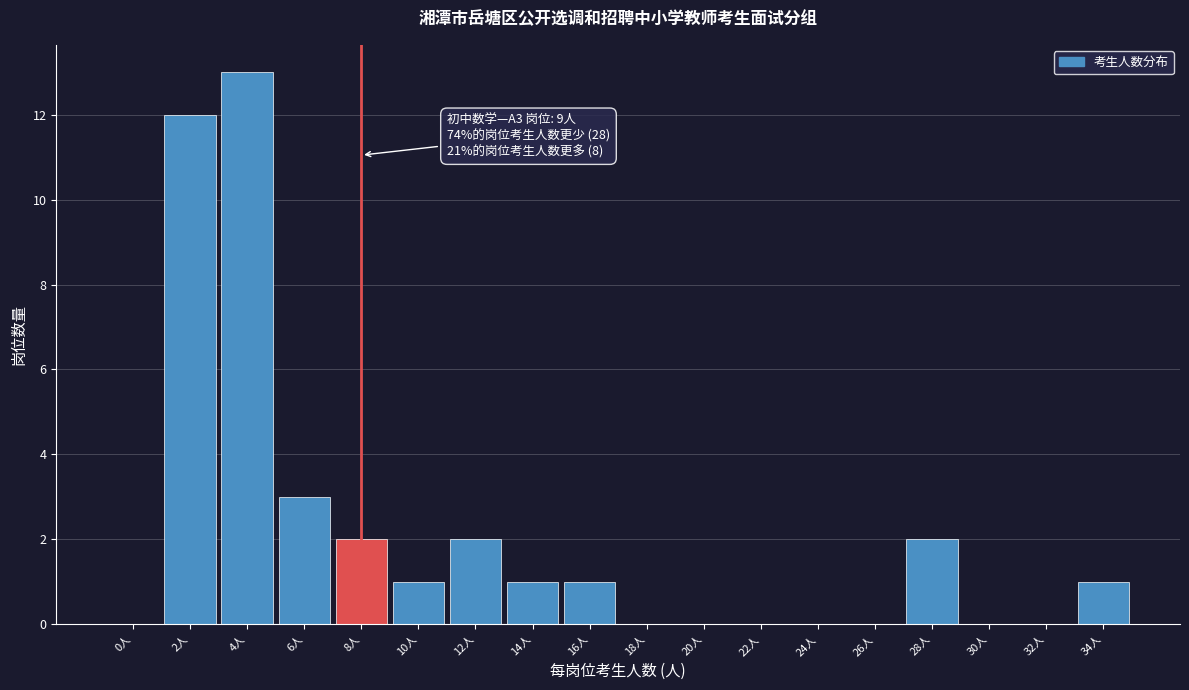

Reading left to right, what are all the values shown in this chart?

0人=0	2人=12	4人=13	6人=3	8人=2	10人=1	12人=2	14人=1	16人=1	18人=0	20人=0	22人=0	24人=0	26人=0	28人=2	30人=0	32人=0	34人=1